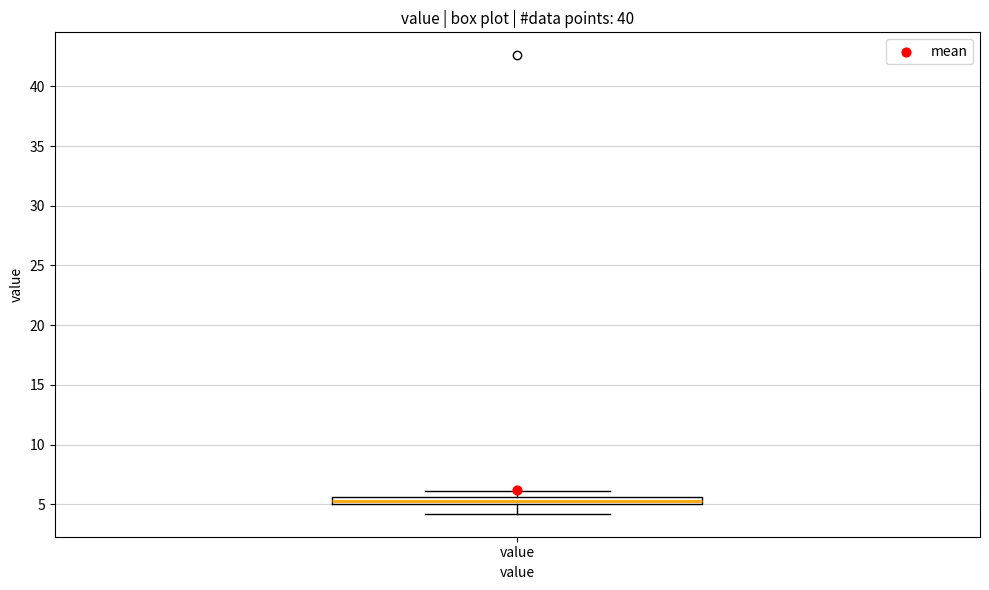

Where does the lower whisker of the box for value end on the y-axis? The values are not printed on the chart, so give them approximately, as read against the axis.

4.0